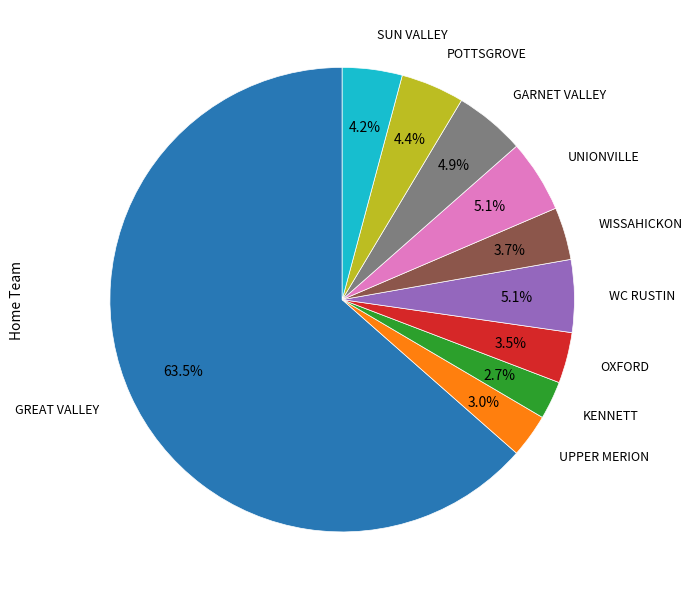

Count the number of slices in the pie.

10